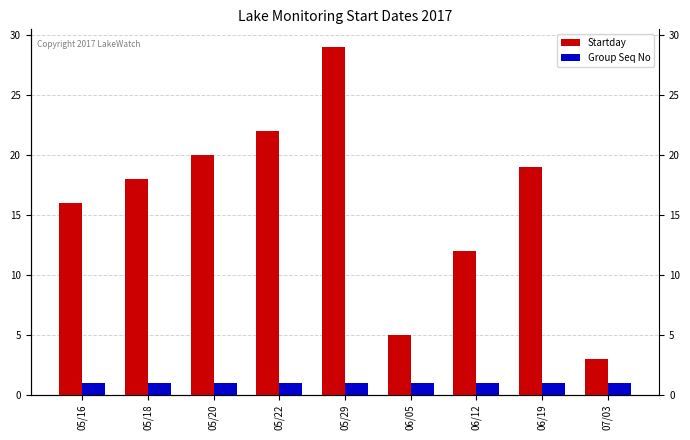

What is the approximate value of Group Seq No at 06/05?

1